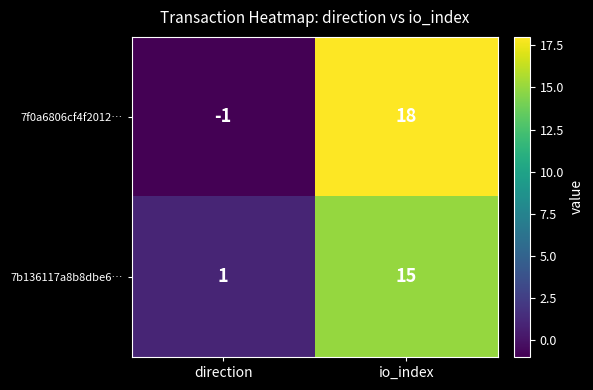

What is the maximum value for 7b136117a8b8dbe6…?

15